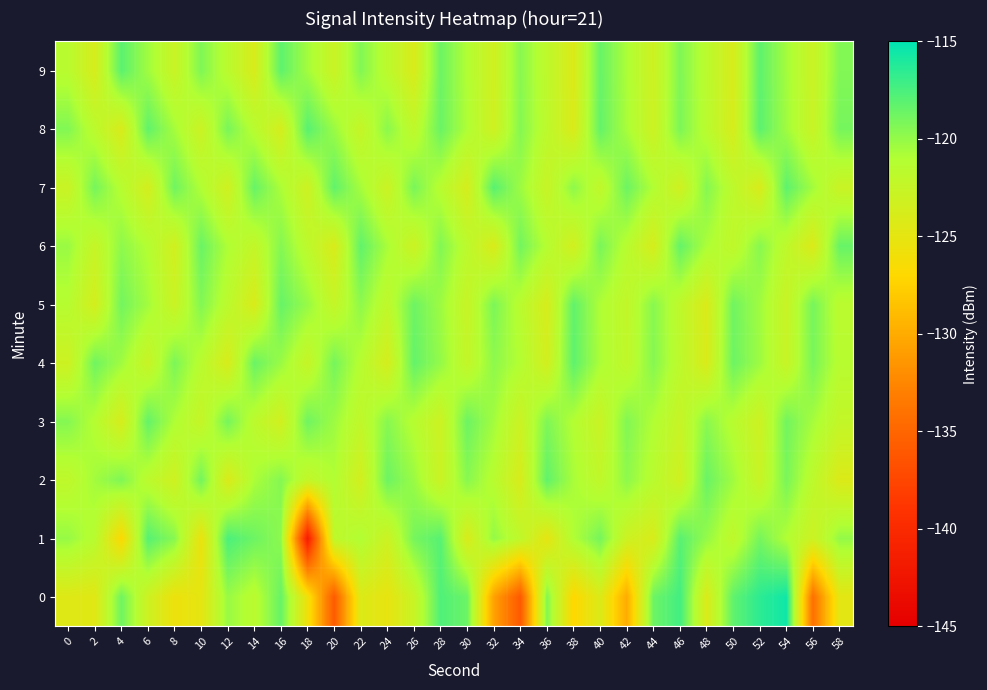

Reading right to left, extract all data points from this chart.

0: 58=-124.8	56=-134.2	54=-115.5	52=-116.5	50=-118.3	48=-124.1	46=-117.3	44=-118.7	42=-130.0	40=-124.2	38=-127.1	36=-119.4	34=-136.0	32=-130.6	30=-118.6	28=-117.7	26=-122.7	24=-125.2	22=-124.2	20=-135.8	18=-125.8	16=-118.5	14=-121.6	12=-120.1	10=-125.0	8=-125.6	6=-123.1	4=-118.8	2=-124.6	0=-124.5
1: 58=-120.0	56=-123.0	54=-121.0	52=-119.0	50=-122.0	48=-120.0	46=-118.0	44=-124.0	42=-123.0	40=-119.0	38=-121.0	36=-125.0	34=-122.0	32=-120.0	30=-124.0	28=-118.0	26=-119.0	24=-123.0	22=-121.0	20=-122.0	18=-141.4	16=-119.8	14=-118.7	12=-117.6	10=-125.5	8=-119.6	6=-117.9	4=-126.9	2=-121.5	0=-120.1
2: 58=-124.2	56=-121.8	54=-119.1	52=-122.7	50=-120.4	48=-118.6	46=-123.3	44=-121.5	42=-119.8	40=-122.1	38=-120.7	36=-118.3	34=-123.9	32=-121.4	30=-119.6	28=-122.8	26=-120.2	24=-118.7	22=-123.5	20=-121.0	18=-122.3	16=-119.5	14=-120.8	12=-124.1	10=-118.9	8=-123.2	6=-121.7	4=-119.3	2=-120.5	0=-122.0
3: 58=-122.3	56=-120.6	54=-118.9	52=-123.1	50=-121.4	48=-119.7	46=-122.6	44=-121.0	42=-119.4	40=-122.8	38=-121.1	36=-119.3	34=-122.9	32=-120.5	30=-118.7	28=-123.0	26=-121.3	24=-119.6	22=-122.1	20=-120.3	18=-118.8	16=-123.4	14=-121.7	12=-119.0	10=-122.5	8=-120.9	6=-118.4	4=-123.8	2=-121.2	0=-119.5
4: 58=-121.4	56=-119.1	54=-122.6	52=-120.3	50=-118.7	48=-124.0	46=-121.8	44=-119.5	42=-122.1	40=-120.8	38=-118.2	36=-123.5	34=-121.1	32=-119.8	30=-122.3	28=-120.0	26=-118.4	24=-123.7	22=-121.3	20=-119.0	18=-122.5	16=-120.2	14=-118.6	12=-123.9	10=-121.5	8=-119.2	6=-122.7	4=-120.4	2=-118.8	0=-123.1
5: 58=-121.6	56=-119.0	54=-122.7	52=-120.4	50=-118.8	48=-124.1	46=-121.9	44=-119.6	42=-122.2	40=-120.9	38=-118.3	36=-123.8	34=-121.5	32=-119.2	30=-122.6	28=-120.3	26=-118.7	24=-122.0	22=-119.8	20=-122.4	18=-120.1	16=-118.5	14=-124.0	12=-121.7	10=-119.4	8=-122.8	6=-120.5	4=-118.9	2=-123.6	0=-121.3
6: 58=-118.5	56=-124.2	54=-121.9	52=-119.6	50=-122.1	48=-120.8	46=-118.4	44=-123.8	42=-121.4	40=-119.1	38=-123.5	36=-121.2	34=-118.9	32=-124.1	30=-121.7	28=-119.4	26=-123.0	24=-120.7	22=-118.3	20=-124.0	18=-121.8	16=-119.5	14=-122.3	12=-120.9	10=-118.6	8=-123.4	6=-121.1	4=-119.8	2=-122.5	0=-120.2
7: 58=-122.8	56=-120.5	54=-118.2	52=-124.0	50=-121.8	48=-119.5	46=-123.3	44=-121.0	42=-118.7	40=-122.1	38=-119.8	36=-122.6	34=-120.3	32=-118.0	30=-123.7	28=-121.4	26=-119.1	24=-122.9	22=-120.6	20=-118.3	18=-123.1	16=-120.8	14=-118.5	12=-123.3	10=-121.0	8=-118.8	6=-123.6	4=-121.3	2=-119.0	0=-122.8
8: 58=-119.0	56=-122.7	54=-120.4	52=-118.1	50=-123.8	48=-121.5	46=-119.2	44=-123.0	42=-120.7	40=-118.4	38=-124.1	36=-121.8	34=-119.5	32=-123.2	30=-120.9	28=-118.6	26=-122.0	24=-119.7	22=-122.5	20=-120.2	18=-118.0	16=-123.7	14=-121.4	12=-119.1	10=-122.9	8=-120.6	6=-118.3	4=-124.0	2=-121.7	0=-119.4
9: 58=-119.4	56=-122.8	54=-120.5	52=-118.2	50=-123.9	48=-121.6	46=-119.3	44=-123.1	42=-120.8	40=-118.5	38=-124.2	36=-121.9	34=-119.6	32=-123.3	30=-121.0	28=-118.7	26=-124.0	24=-121.7	22=-119.4	20=-122.8	18=-120.5	16=-118.2	14=-123.9	12=-121.6	10=-119.3	8=-122.7	6=-120.4	4=-118.1	2=-123.8	0=-121.5